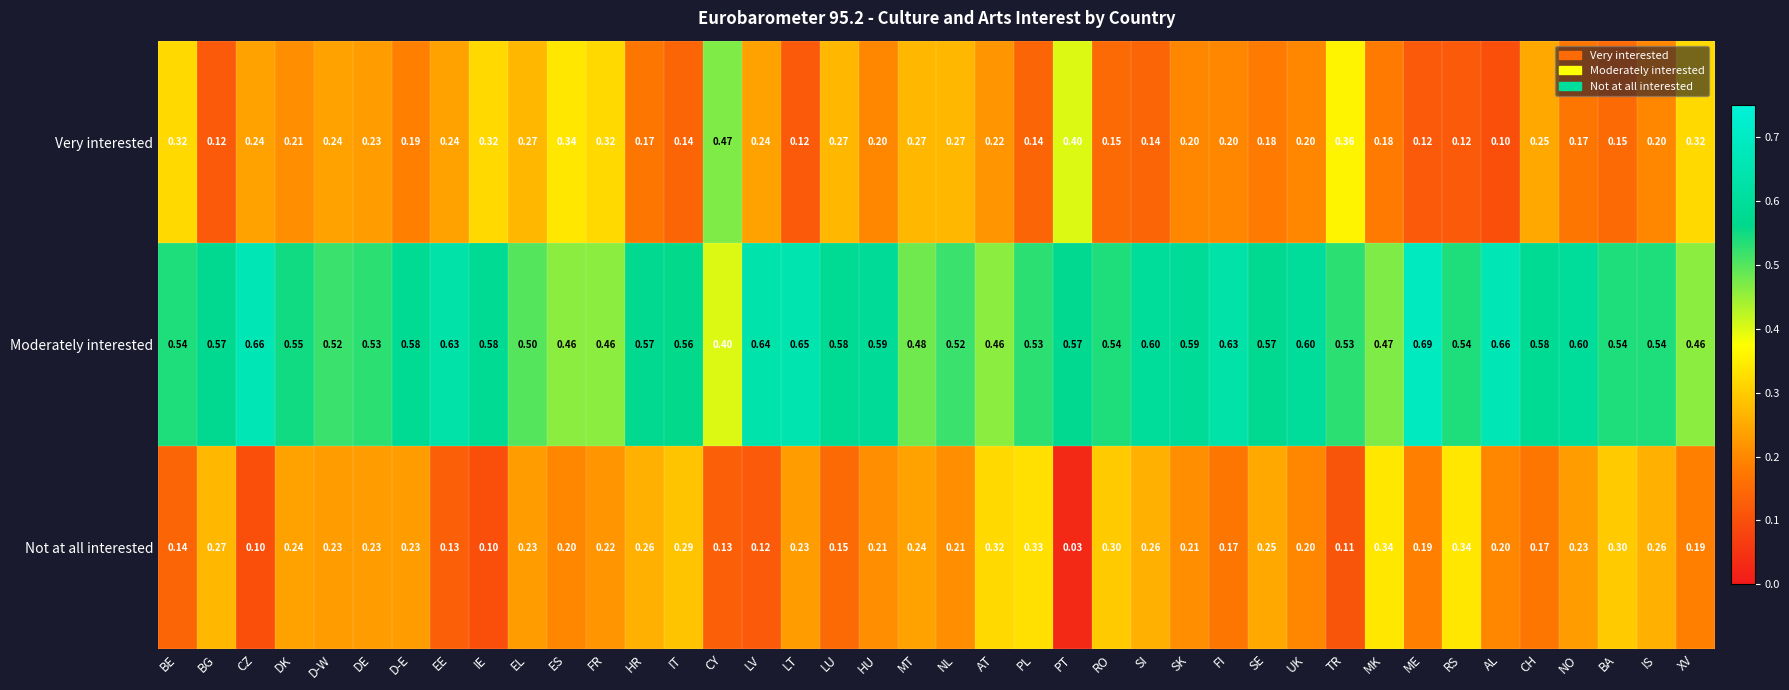

At how many categories does at least one series exceed 0?

40